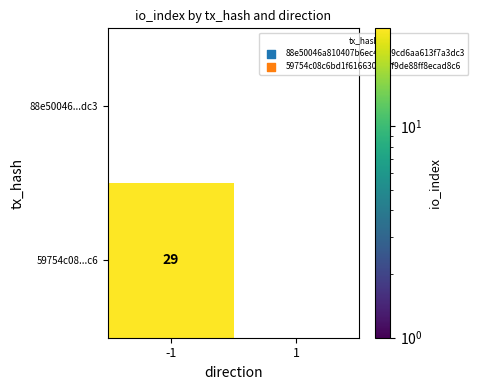

At which category does the chart reach its peak across all series?

-1